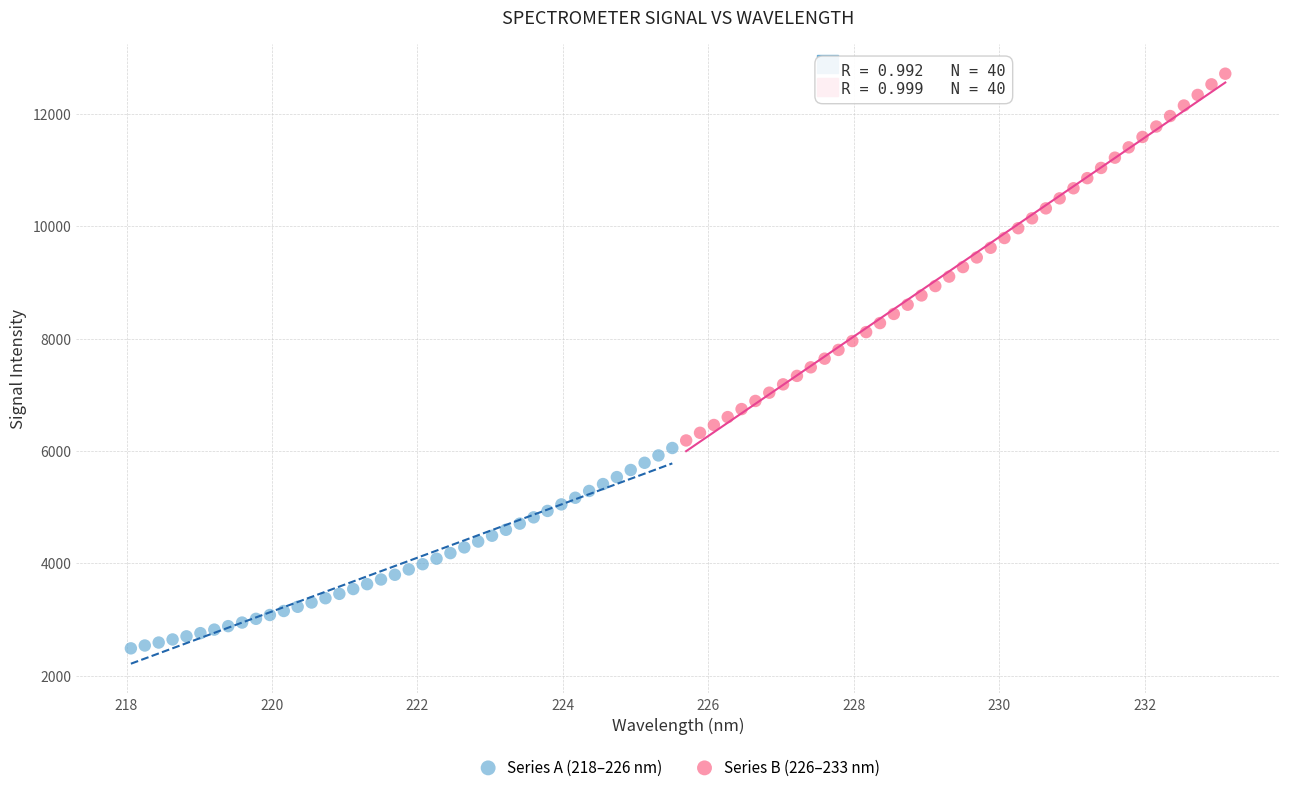

Which series reaches the minimum Y coordinate?

Series A (218–226 nm)